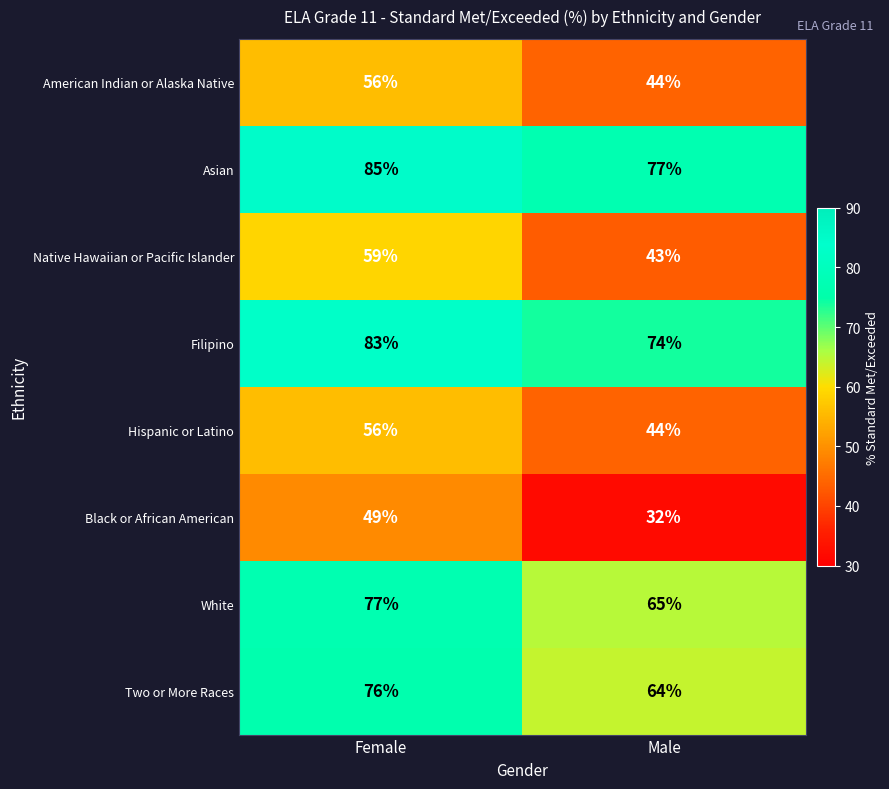

Reading left to right, what are all the values shown in this chart?

American Indian or Alaska Native: 56	44
Asian: 85	77
Native Hawaiian or Pacific Islander: 59	43
Filipino: 83	74
Hispanic or Latino: 56	44
Black or African American: 49	32
White: 77	65
Two or More Races: 76	64